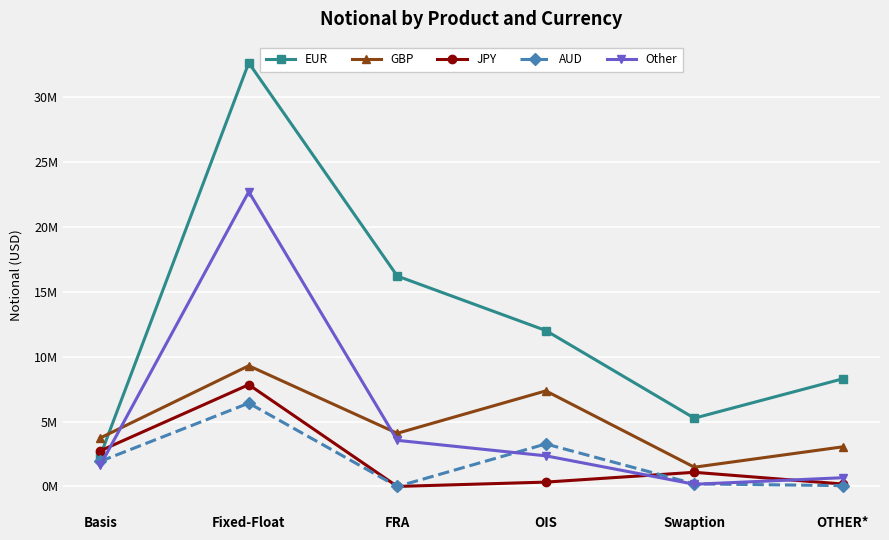

Where is the first local maximum for Other?

Fixed-Float